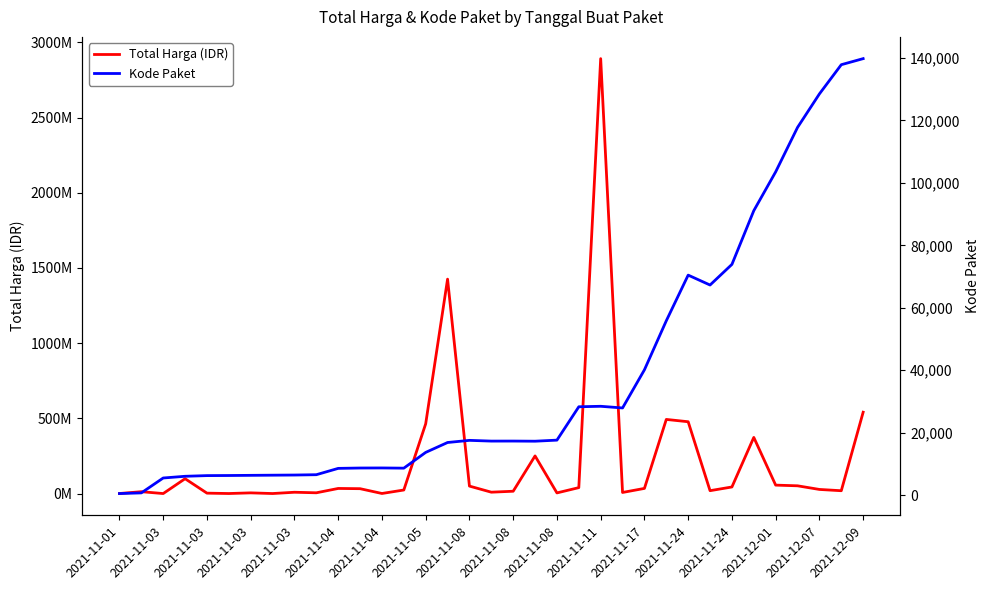

Rank the series by their average value, from lowest to highest.

Kode Paket, Total Harga (IDR)